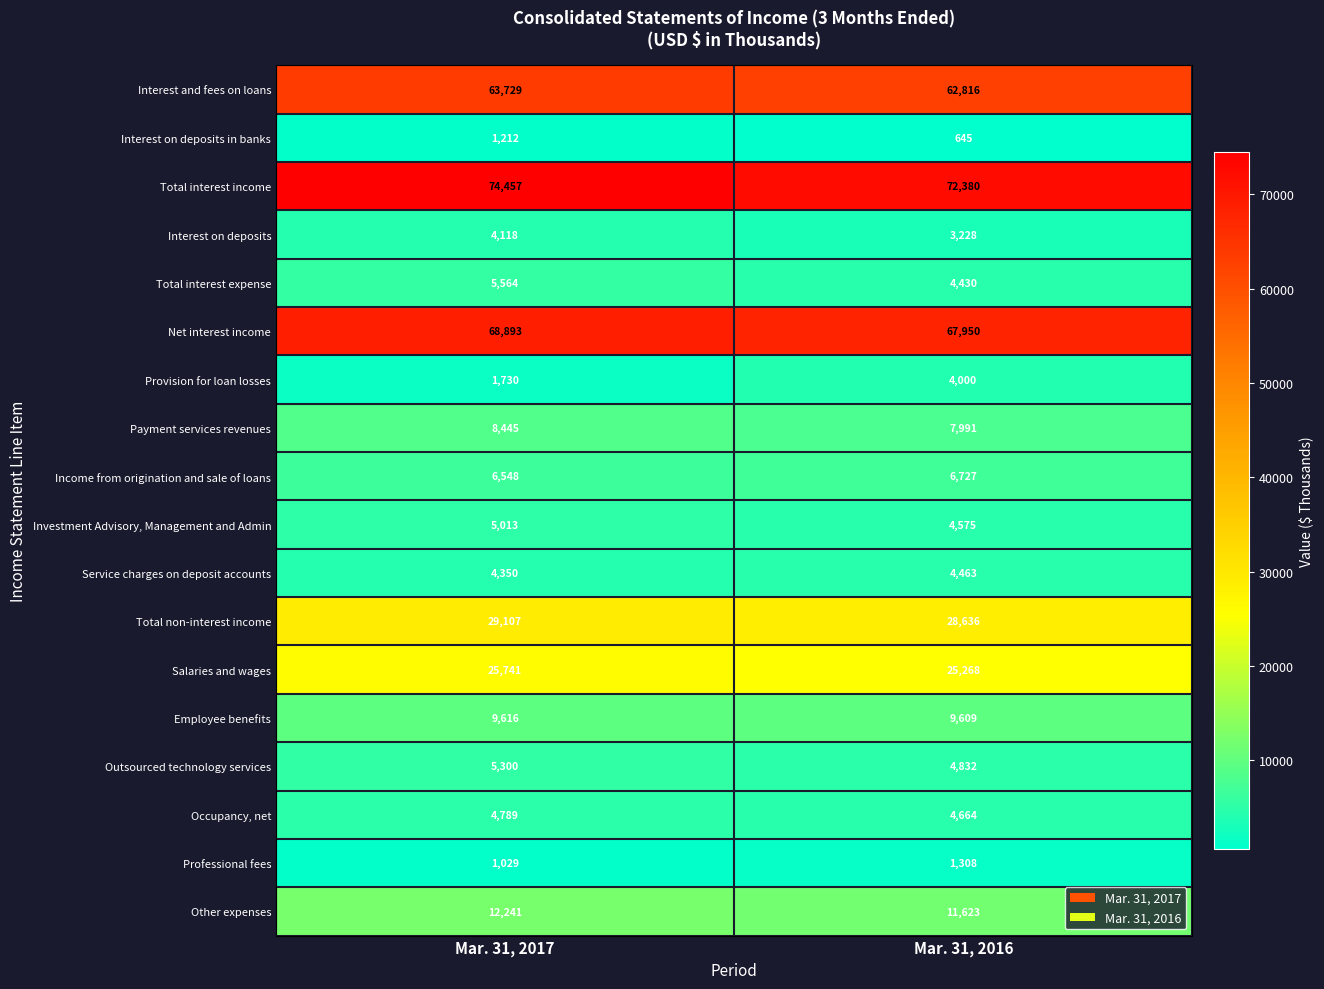

What is the sum of all Other expenses values?

23864